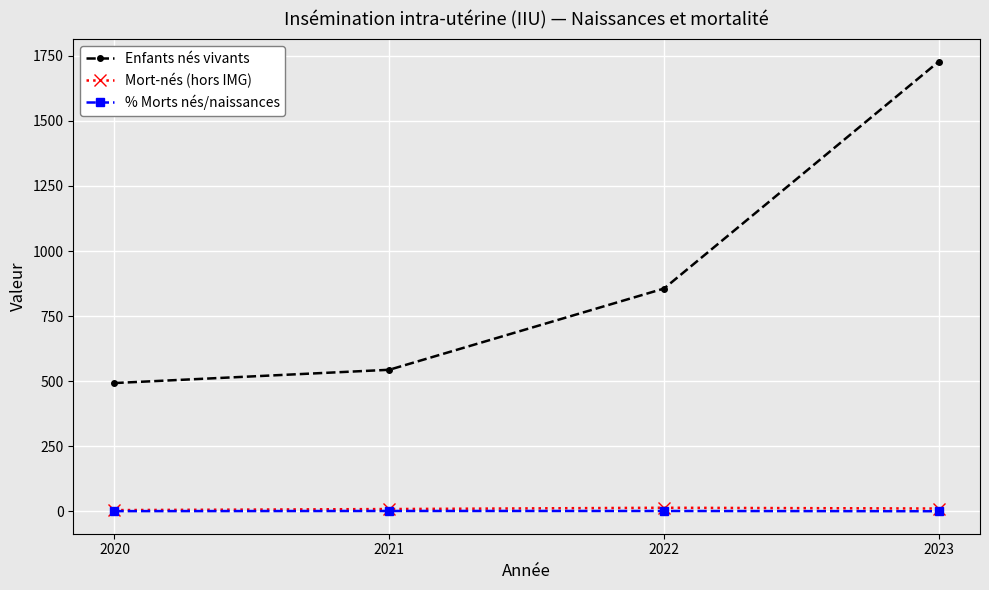

Which series changed the most between 2022 and 2023?

Enfants nés vivants